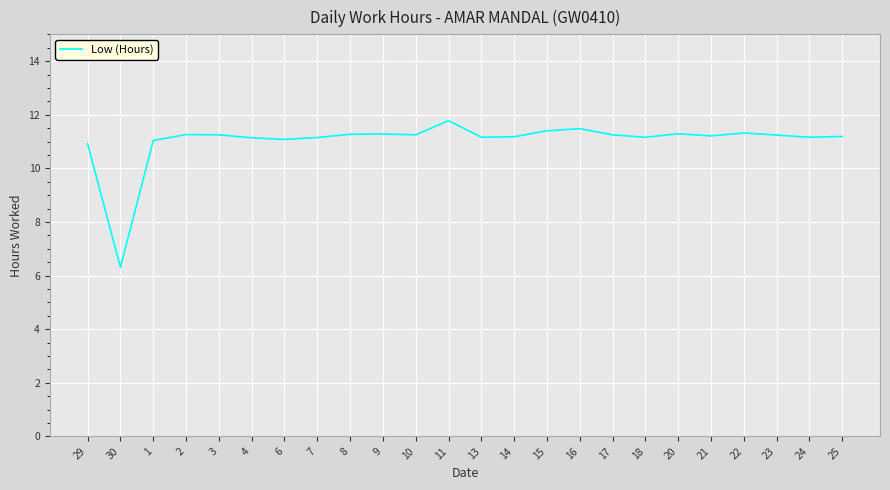

What is the approximate value at 16?

11.5